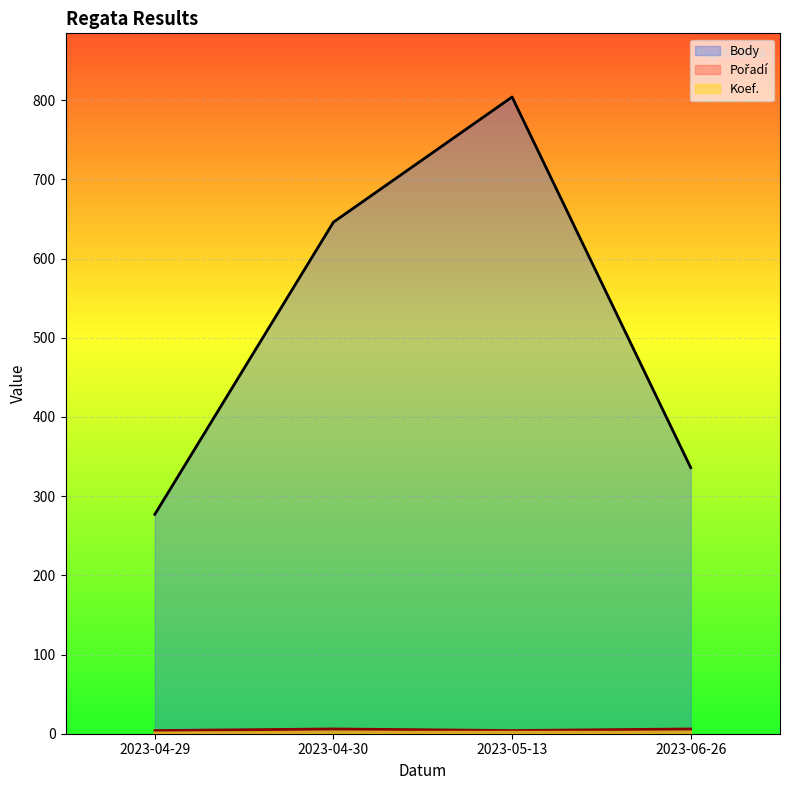

At how many categories does at least one series exceed 94?

4